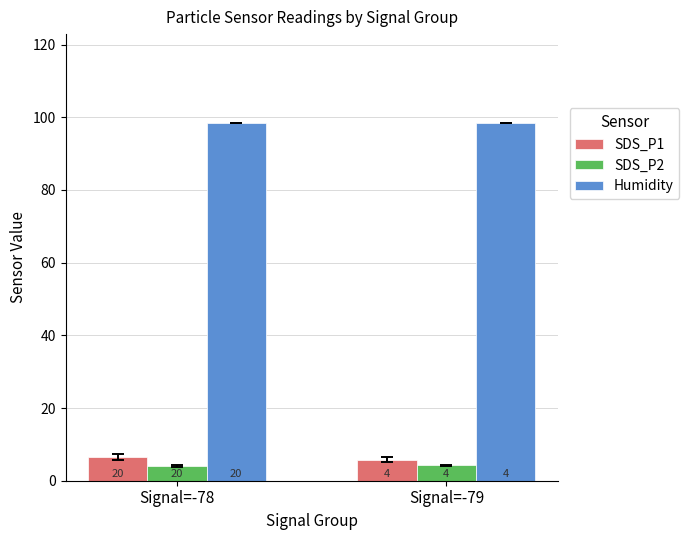

Which series has the largest total across all categories?

Humidity